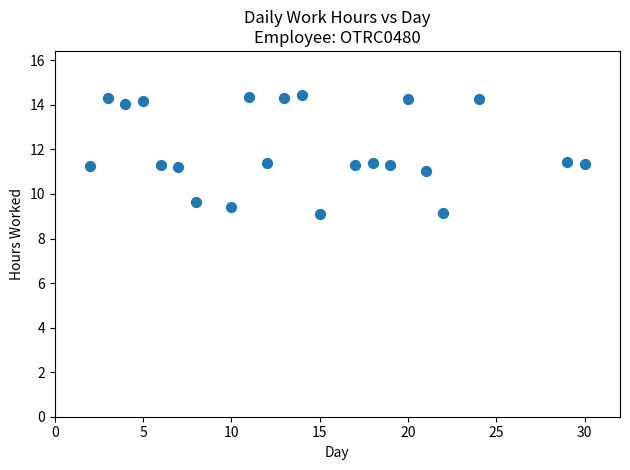

What is the range of Y values (max minus min)?

5.3